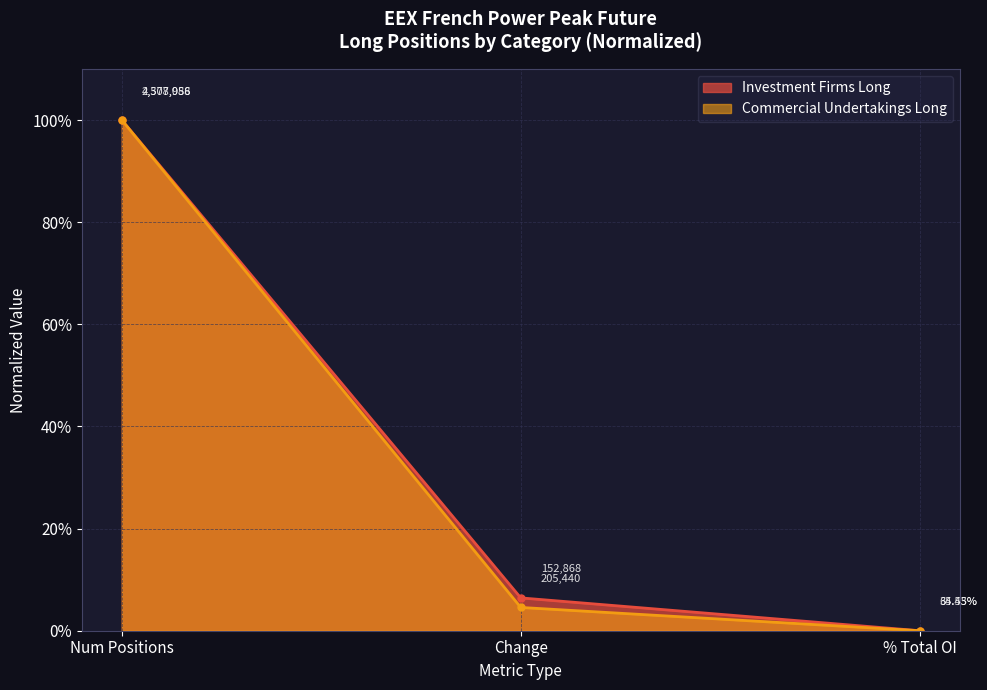

Does the chart have visible grid lines?

Yes